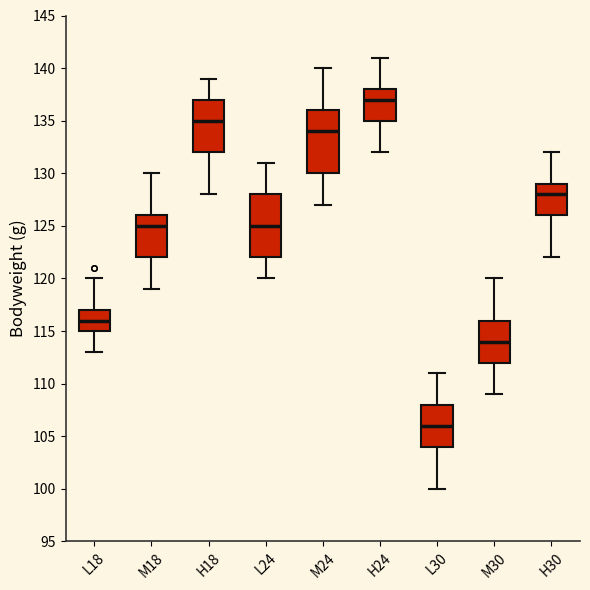

Where is the upper edge of the box for M24 on the y-axis? The values are not printed on the chart, so give them approximately, as read against the axis.

136